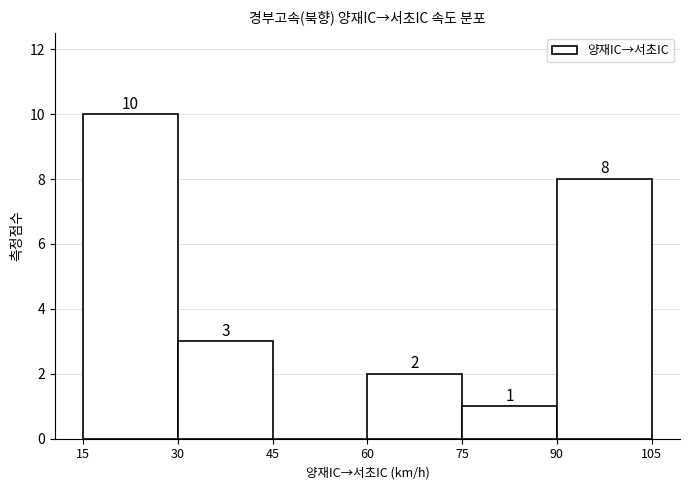

Which range on the x-axis has the tallest bar?

15 to 30